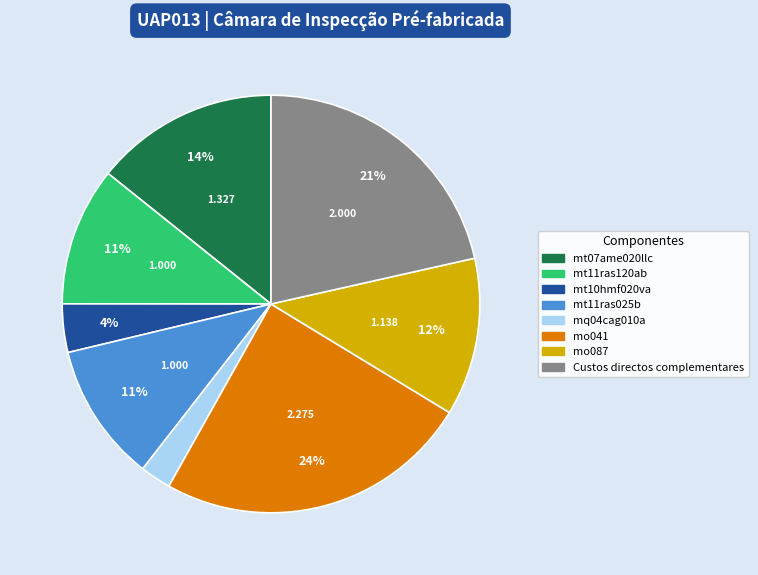

Count the number of slices in the pie.

8